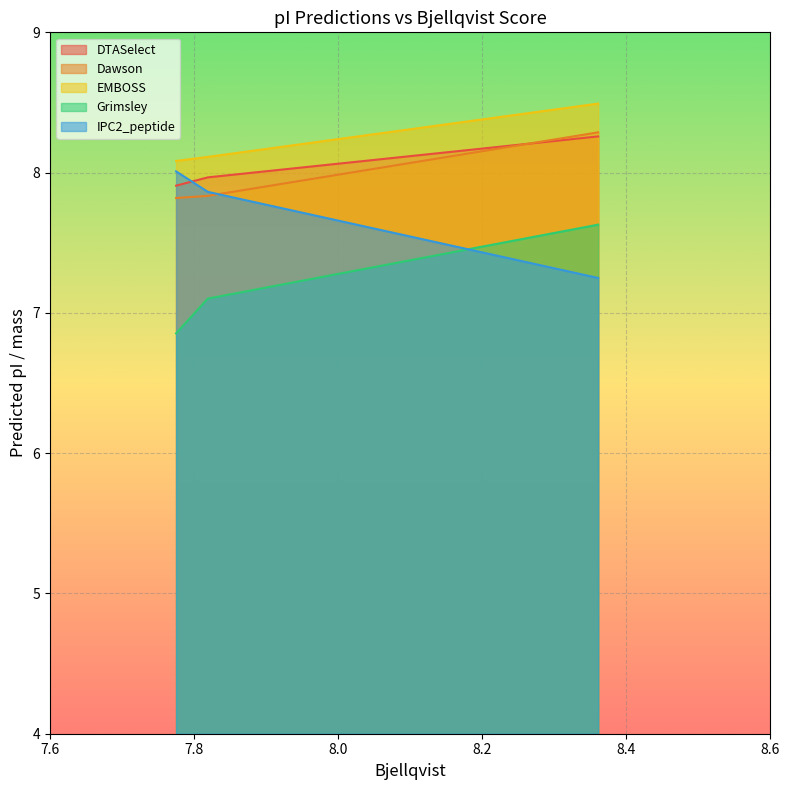

What position from the right is 7.819?

2